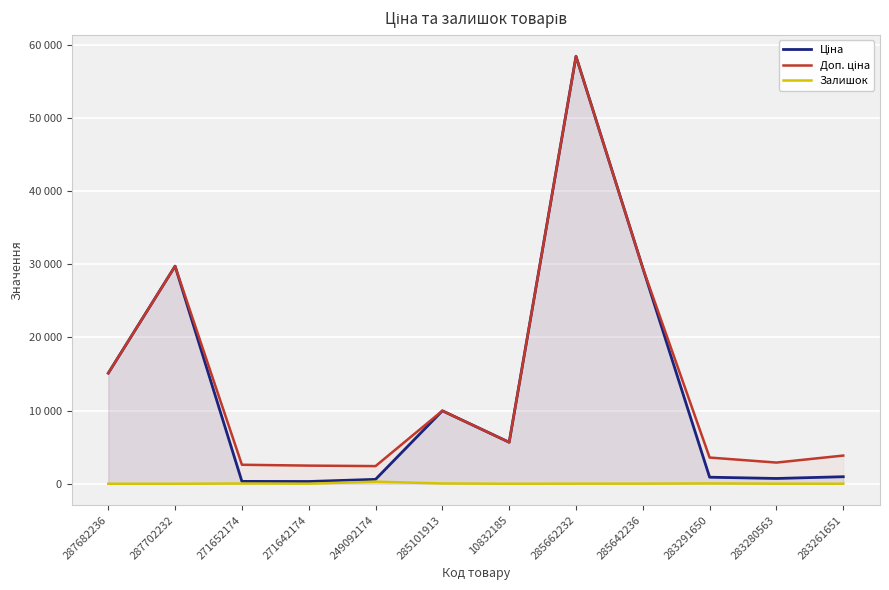

Reading left to right, what are all the values shown in this chart?

Ціна: 15120.0	29747.2	324.8	310.3	603.7	9975.0	5673.8	58426.5	29491.5	895.9	724.5	963.5
Доп. ціна: 15120.0	29747.2	2598.3	2482.4	2414.8	9975.0	5673.8	58426.5	29491.5	3583.6	2897.8	3854.0
Залишок: 0.0	0.0	33.0	9.0	288.0	39.0	2.0	14.0	16.0	43.0	11.0	8.0